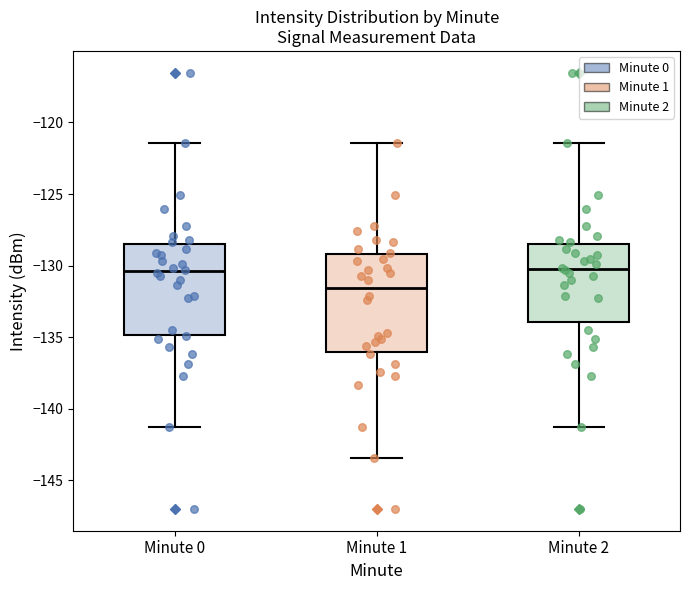

Where does the lower whisker of the box for Minute 1 end on the y-axis? The values are not printed on the chart, so give them approximately, as read against the axis.

-143.5